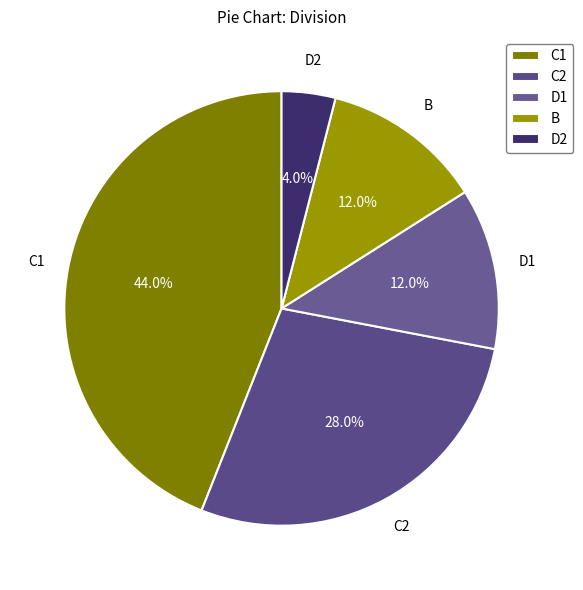

What portion of the pie excludes C1?

56.0%